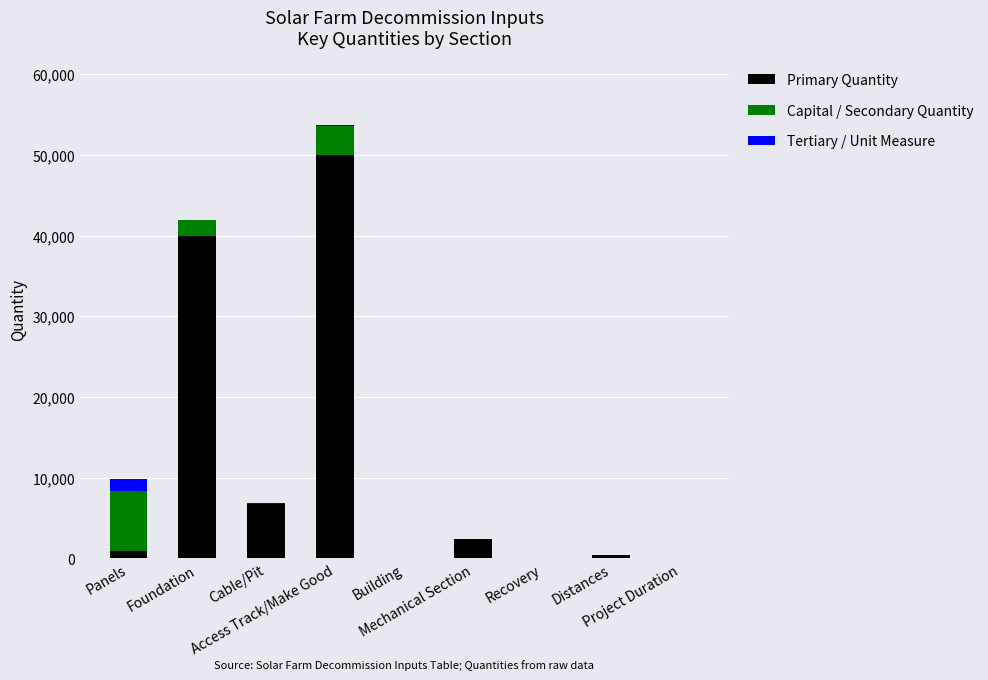

What is the sum of all Primary Quantity values?

100633.0